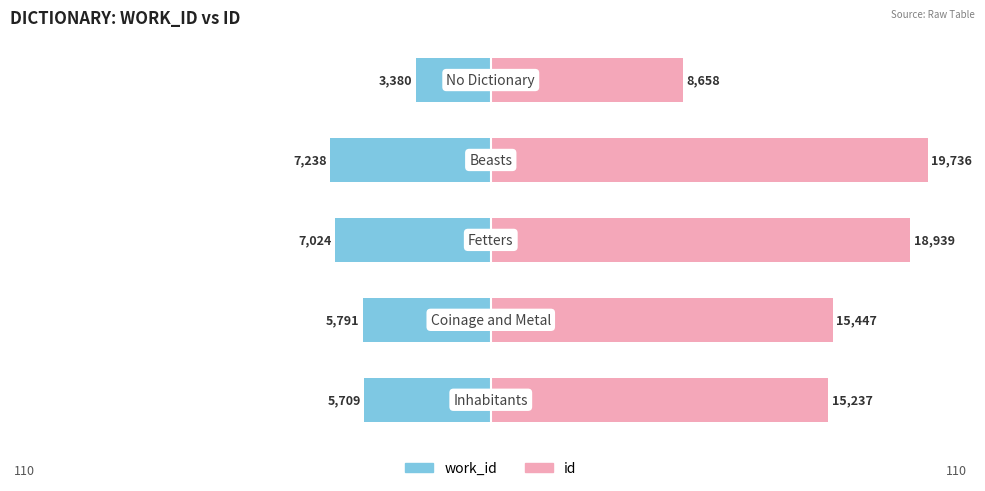

Reading left to right, what are all the values shown in this chart?

work_id: -28.9	-29.3	-35.6	-36.7	-17.1
id: 77.2	78.3	96.0	100.0	43.9